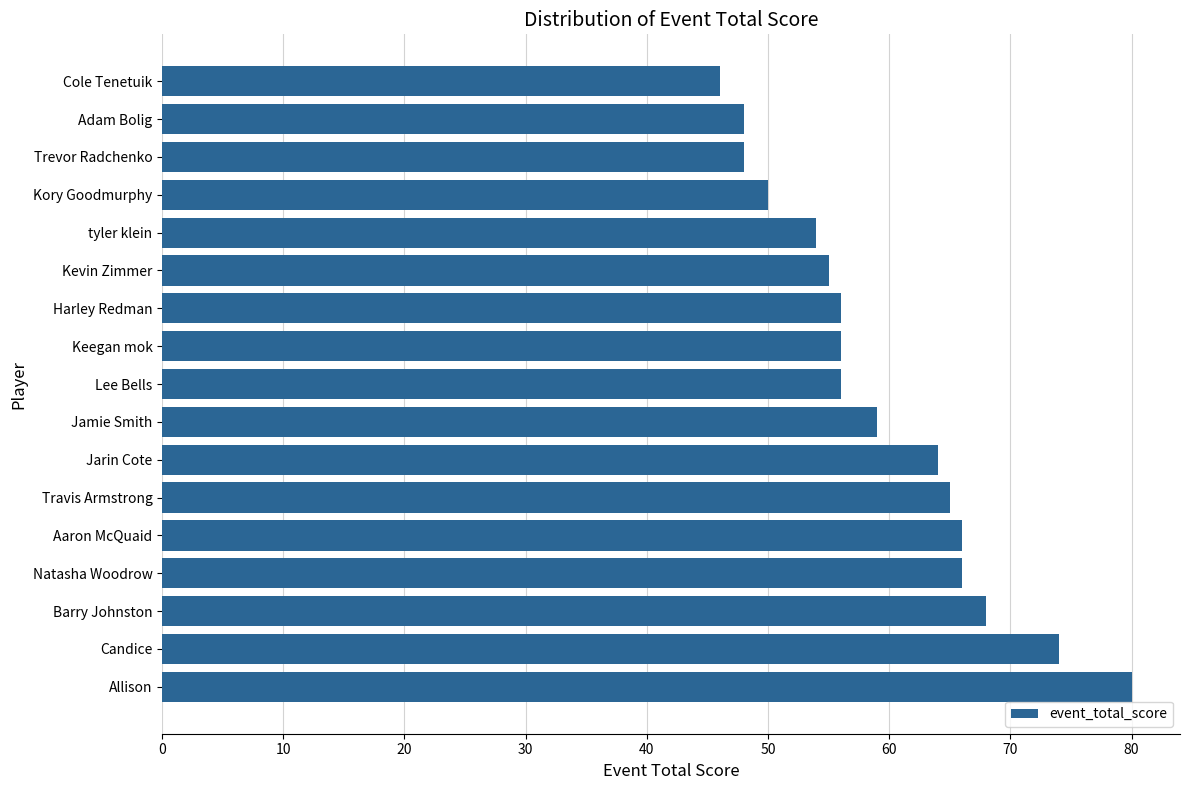

Reading top to bottom, transcribe all the data shown in this chart.

Cole Tenetuik=46	Adam Bolig=48	Trevor Radchenko=48	Kory Goodmurphy=50	tyler klein=54	Kevin Zimmer=55	Harley Redman=56	Keegan mok=56	Lee Bells=56	Jamie Smith=59	Jarin Cote=64	Travis Armstrong=65	Aaron McQuaid=66	Natasha Woodrow=66	Barry Johnston=68	Candice=74	Allison=80